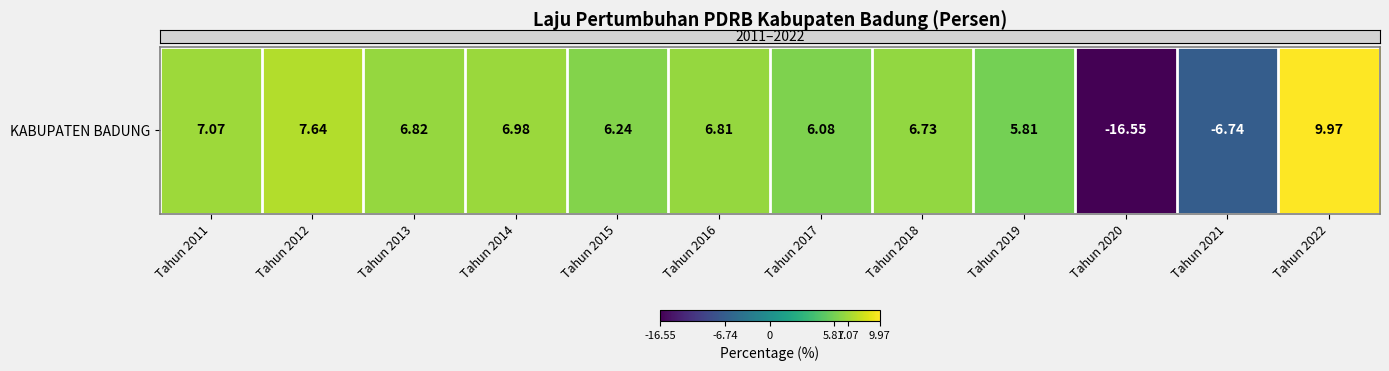

At which label is the value closest to -3?

Tahun 2021